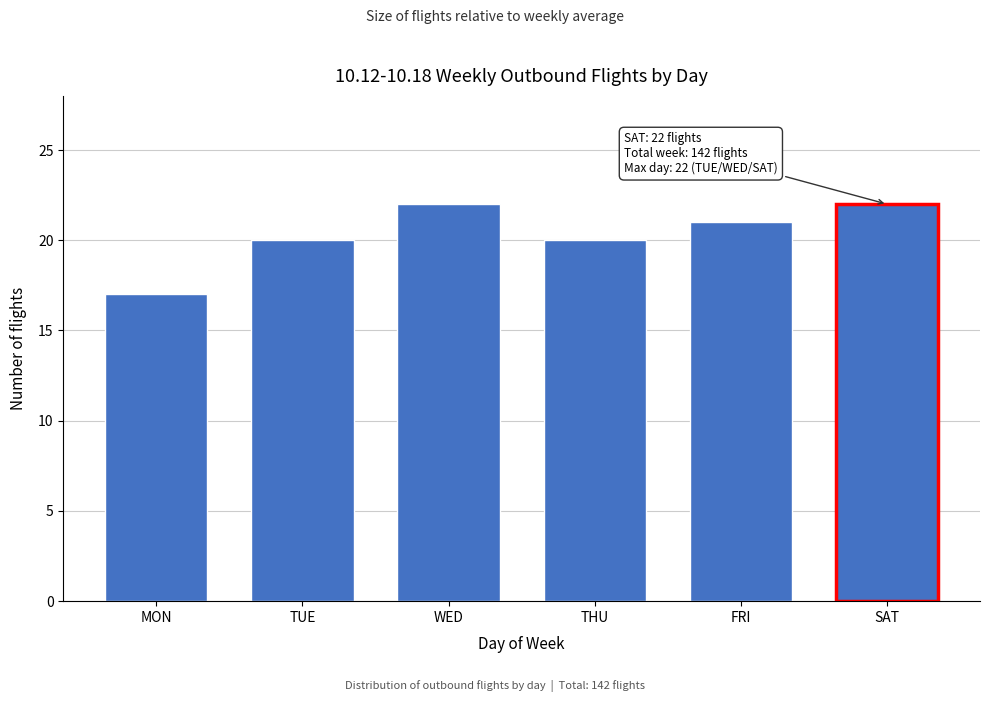

Reading right to left, extract all data points from this chart.

22	21	20	22	20	17